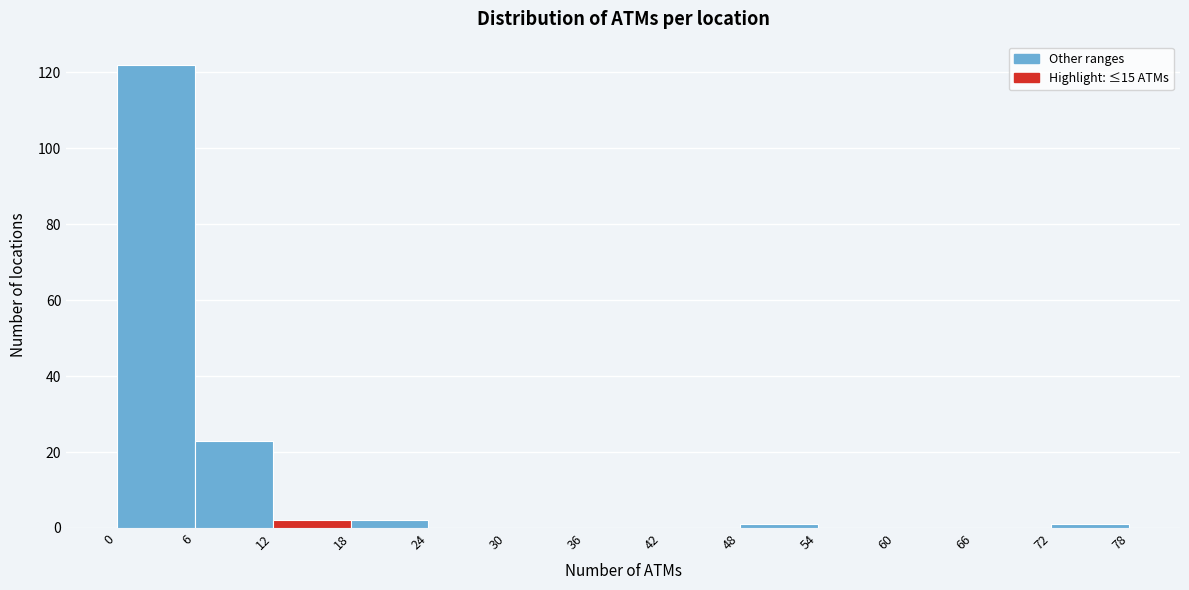

Which range on the x-axis has the tallest bar?

0 to 6